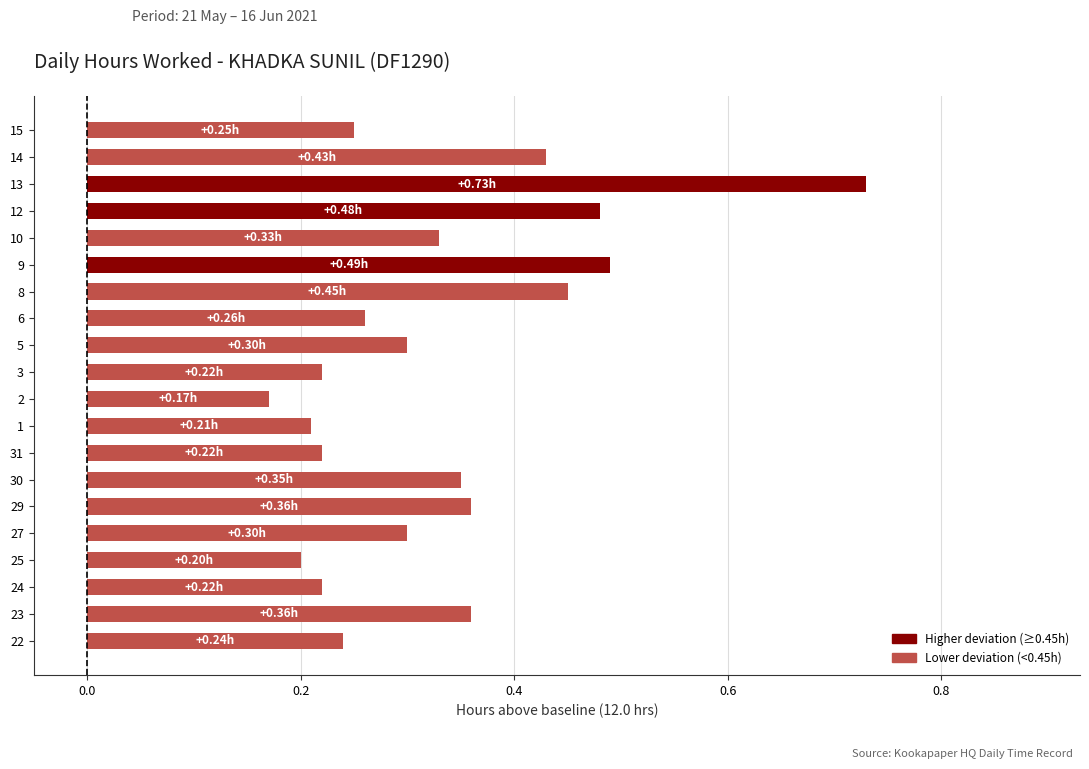

Which label corresponds to the largest value in the chart?

13